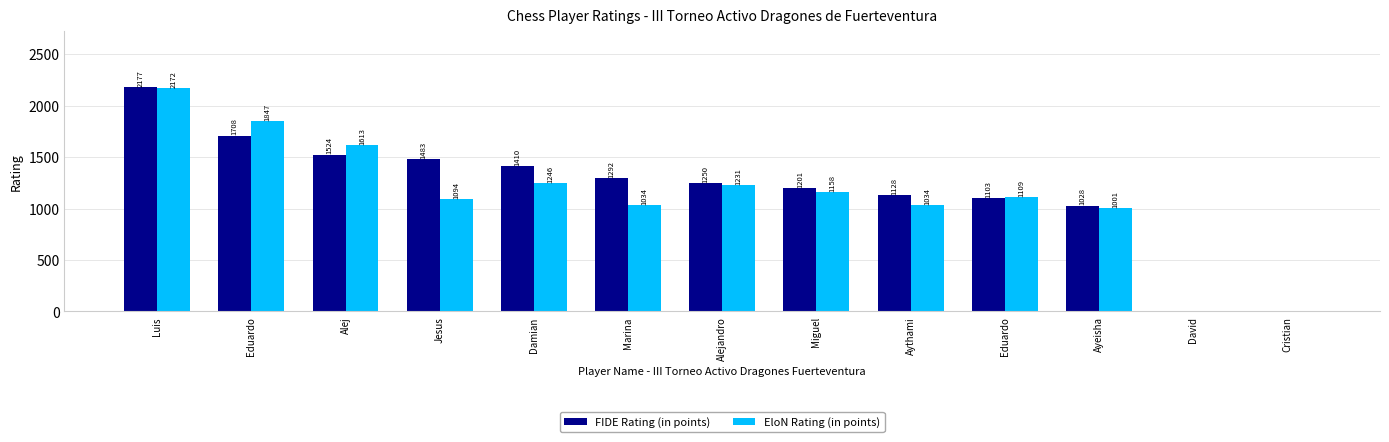

Which label corresponds to the smallest value in the chart?

David